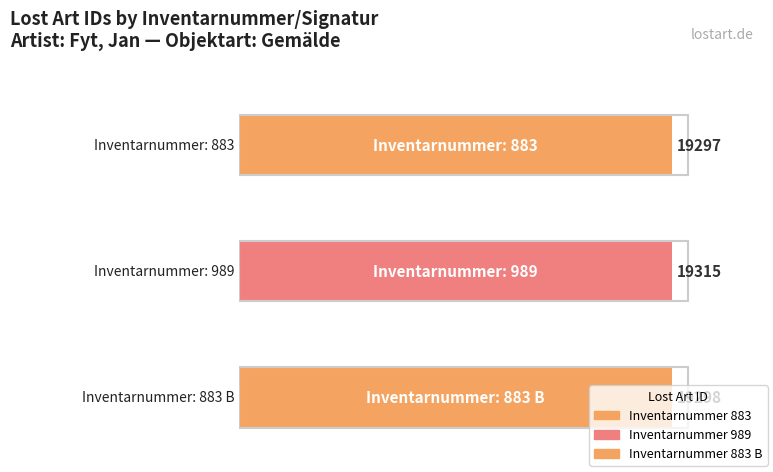

What is the sum of all values?

57910